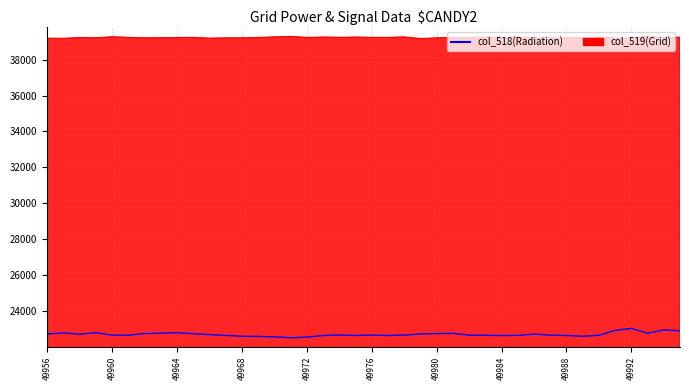

What is the minimum value shown in the chart?

22507